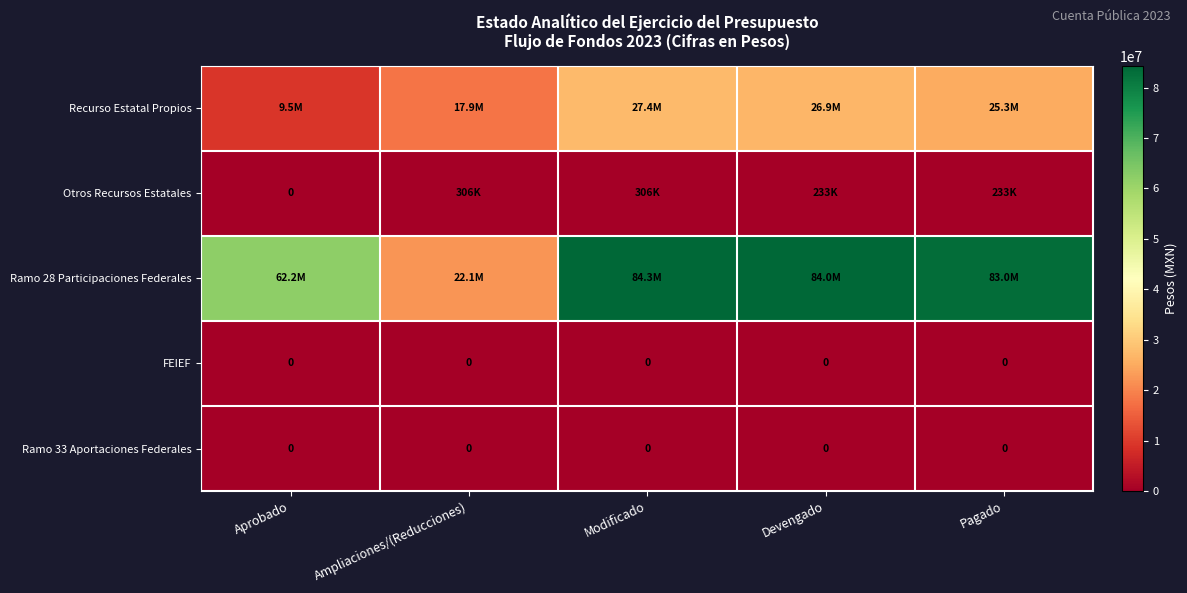

Is it true that FEIEF equals 0 at Devengado?

True